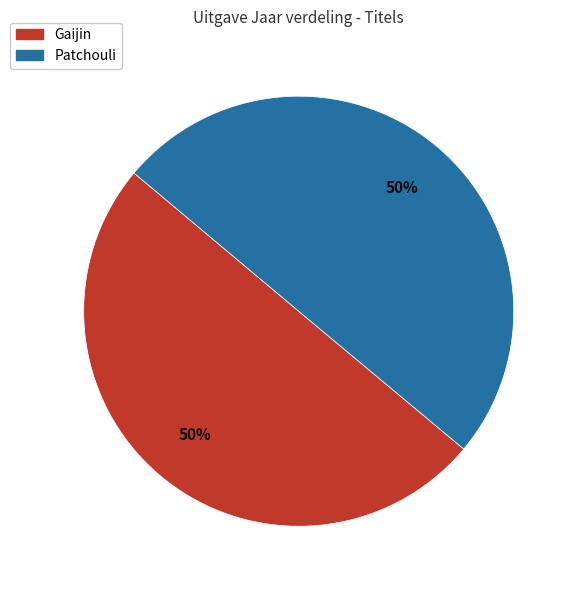

How many slices are in this pie chart?

2